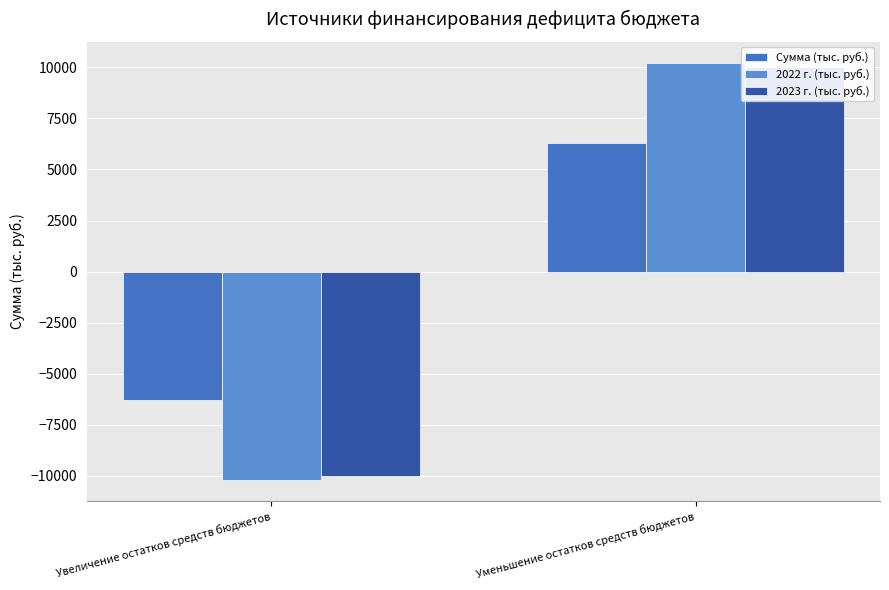

Does the chart contain any negative values?

Yes